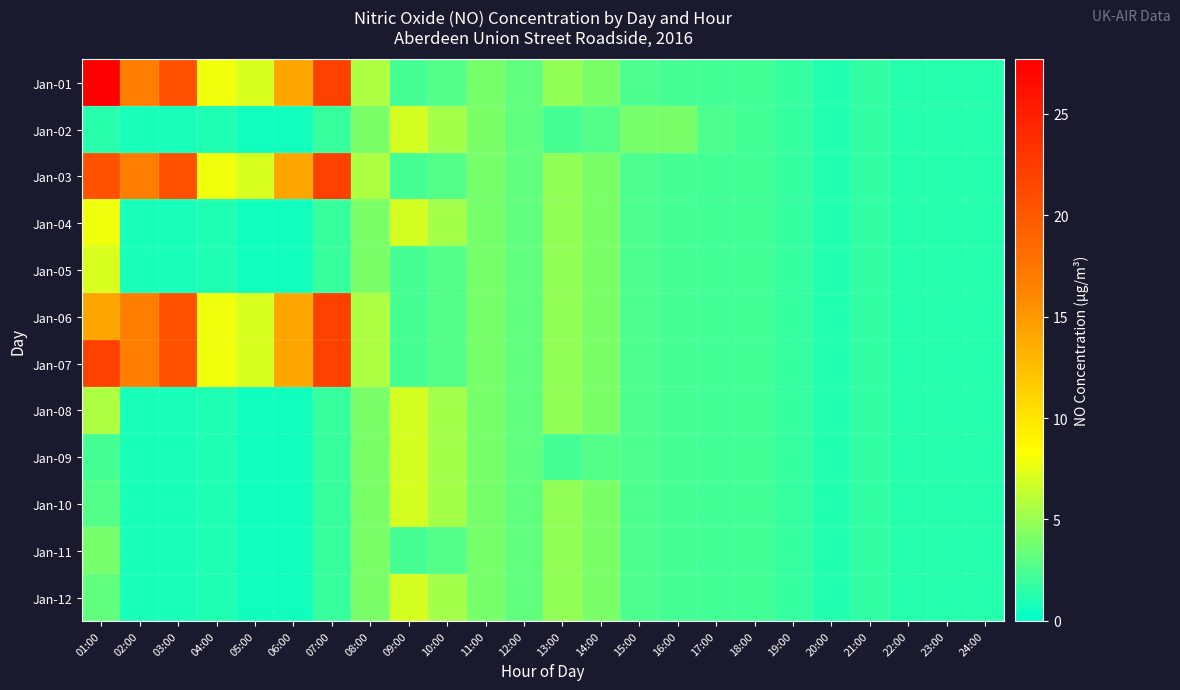

What is the spread (max minus min) of values at 07:00?

20.2